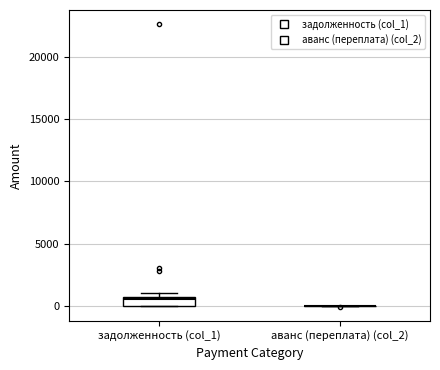

Comparing the boxes themselves (not the whiskers), which one is the tallest?

задолженность (col_1)